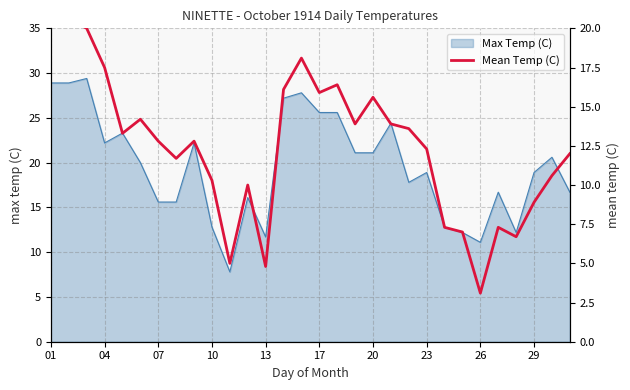

What is the minimum value for Max Temp (C)?

7.8